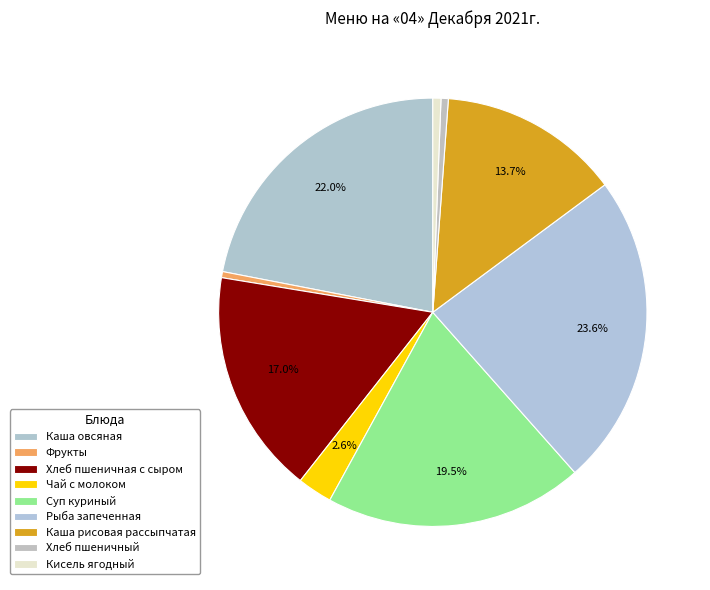

How many slices are in this pie chart?

9